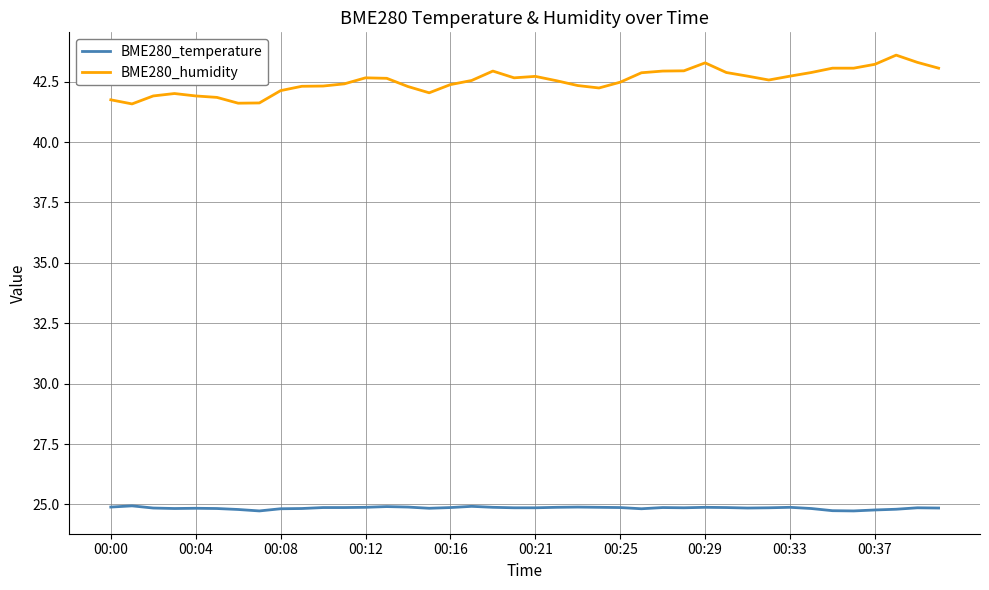

Which series has the largest total across all categories?

BME280_humidity